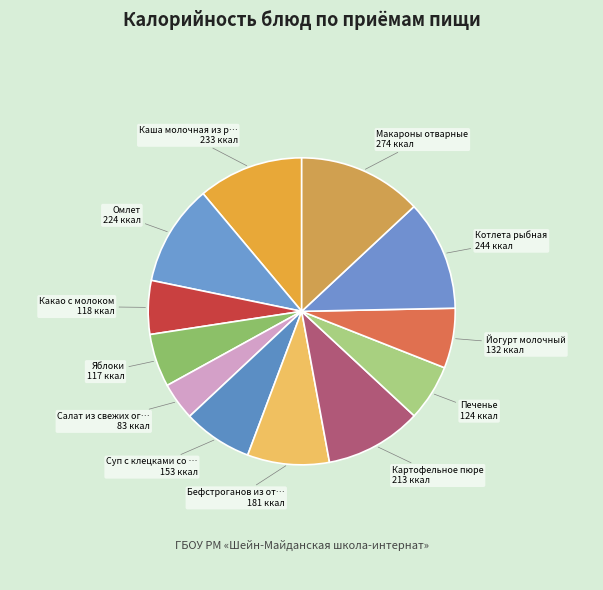

What is the largest slice in the pie chart?

Макароны отварные